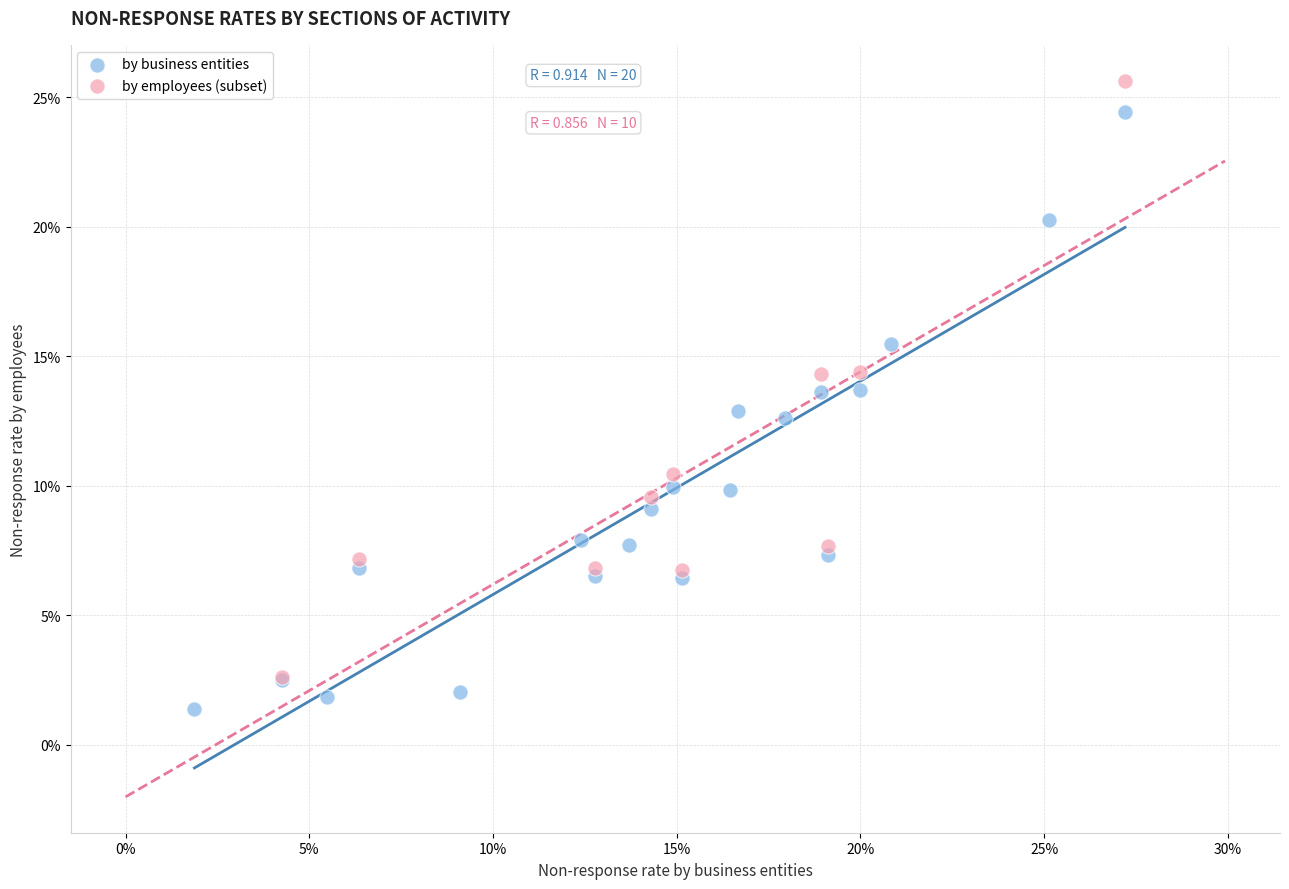

What are all the series names shown in the legend?

by business entities, by employees (subset)